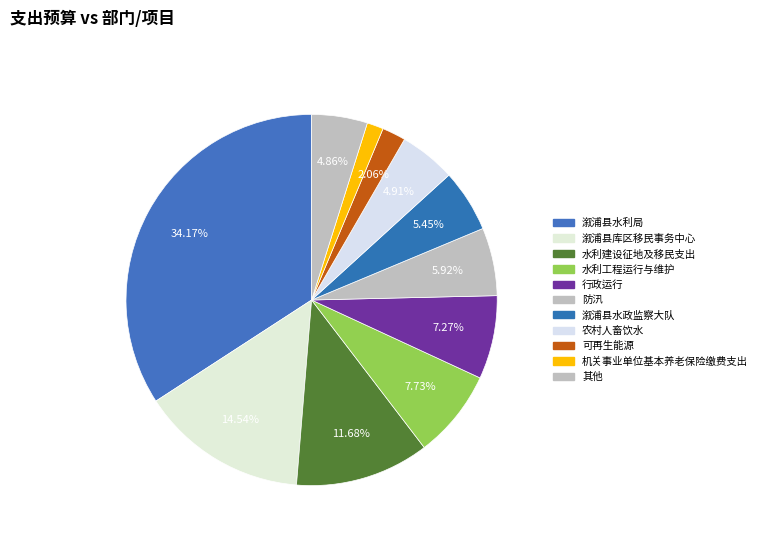

How many slices are in this pie chart?

11